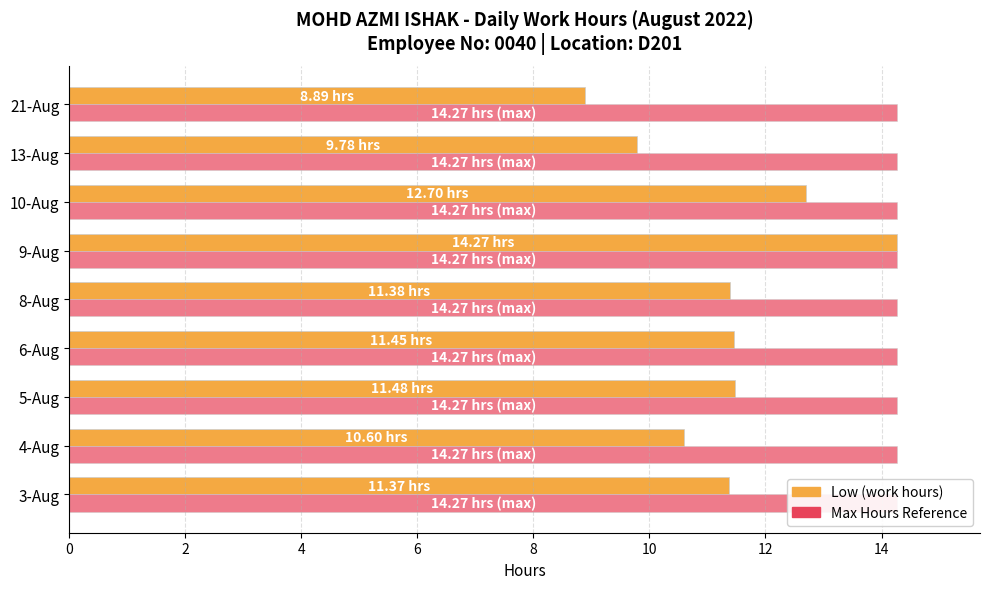

What is the difference between the Low (hours) values at 5-Aug and 3-Aug?

0.1